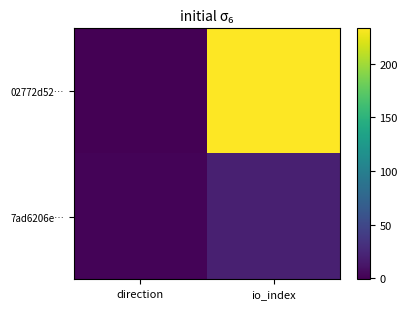

Reading left to right, extract all data points from this chart.

02772d52…: direction=-1	io_index=233
7ad6206e…: direction=1	io_index=20